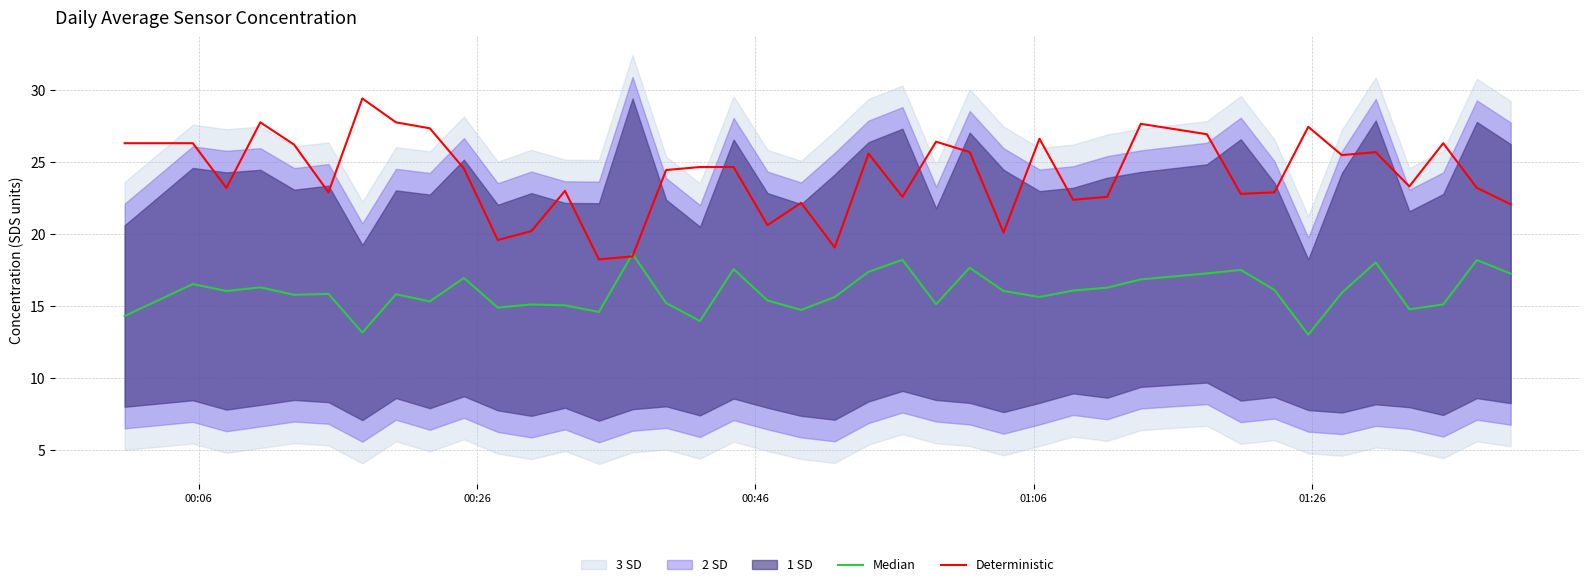

What is the highest value of the Median series?

18.6